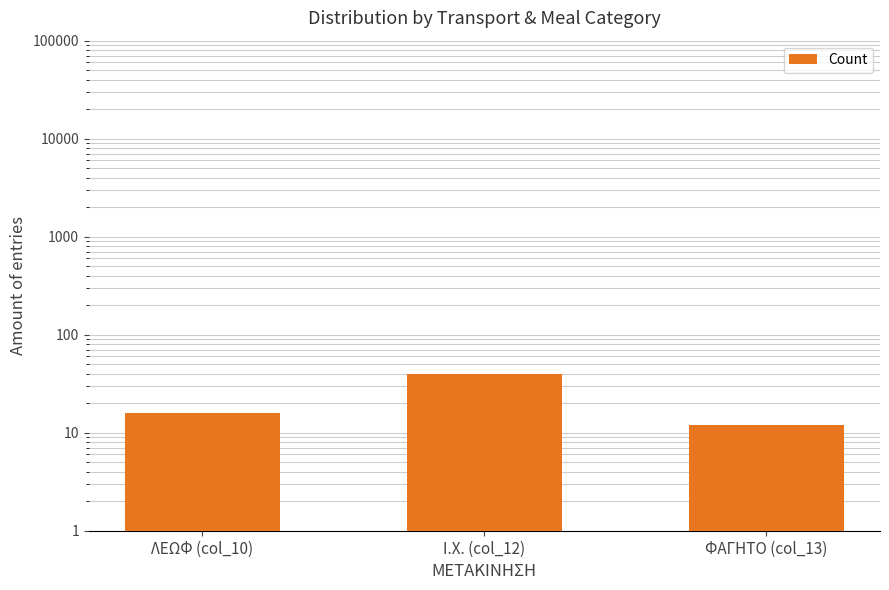

What is the difference between the maximum and minimum values?

28